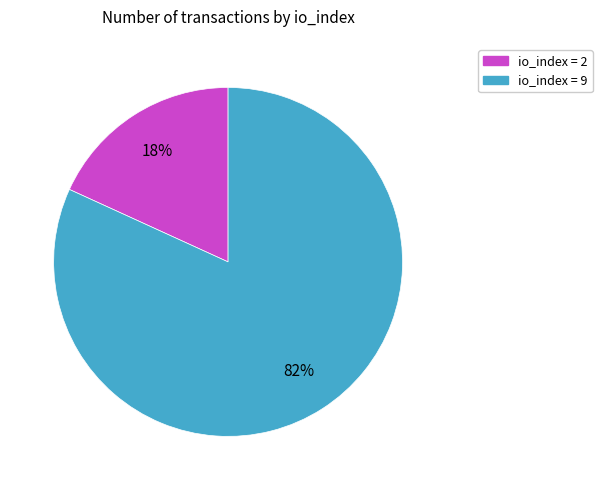

To the nearest percent, what is the difference between the largest and smallest slice percentages?

64%